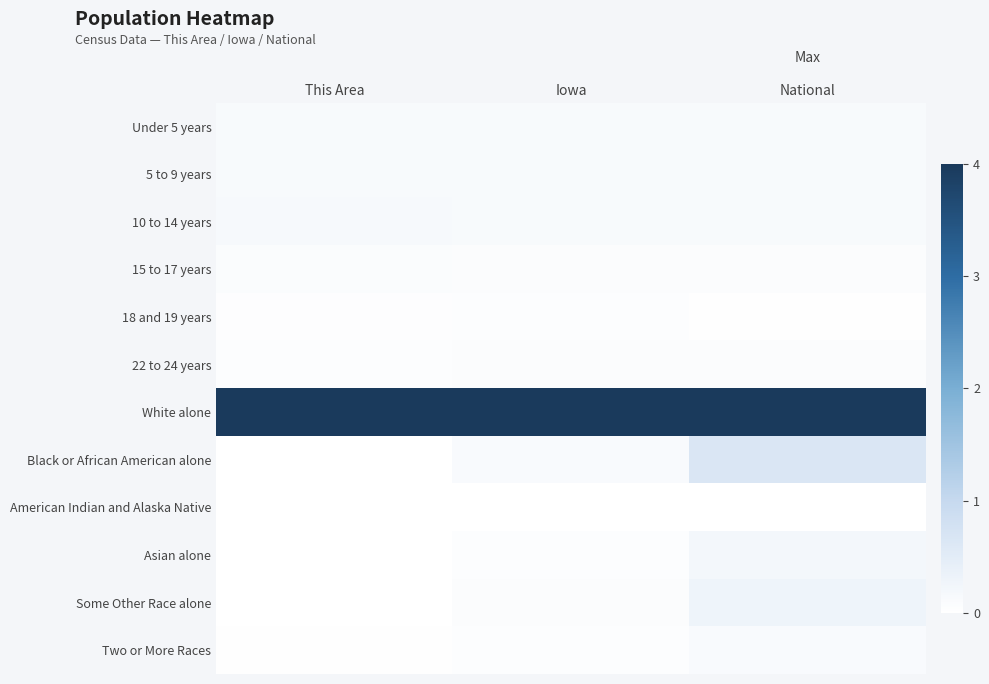

Between Iowa and National, which is larger?

National